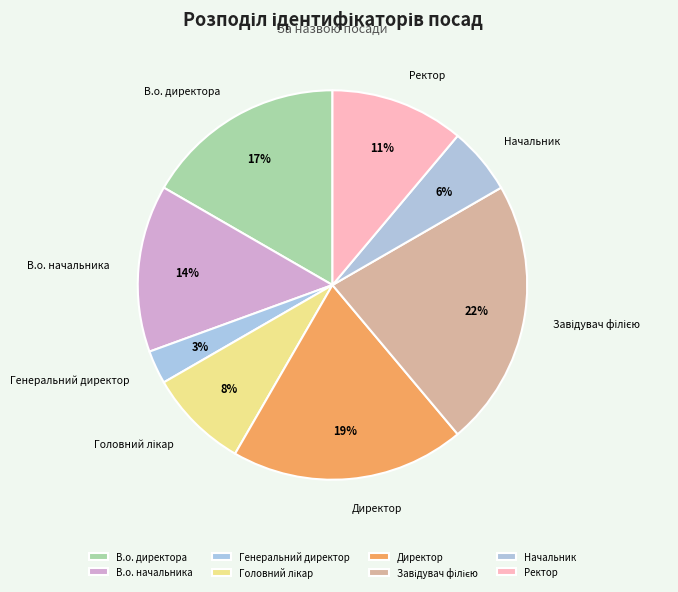

What is the smallest slice in the pie chart?

Генеральний директор